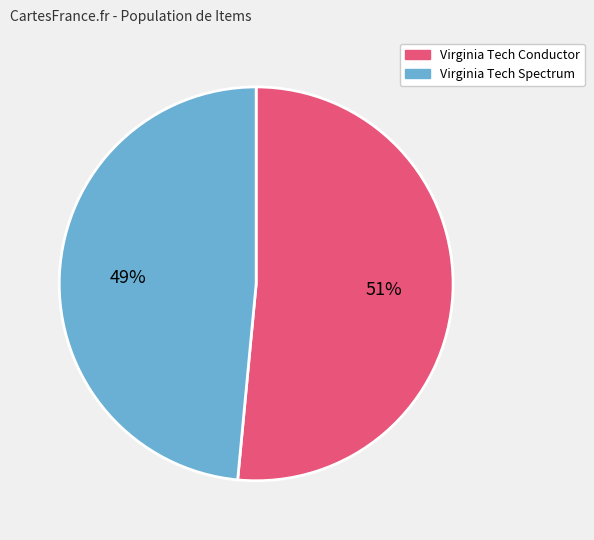

Is the sum of Virginia Tech Spectrum and Virginia Tech Conductor greater than half?

Yes